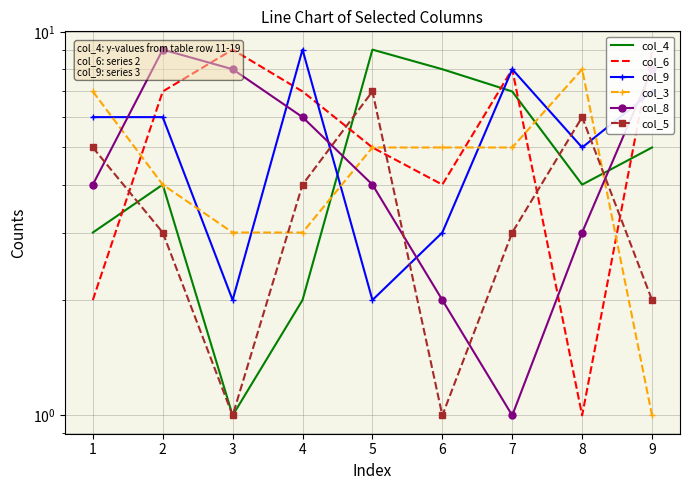

What is the value of the col_6 point at the 7th from the left?

8